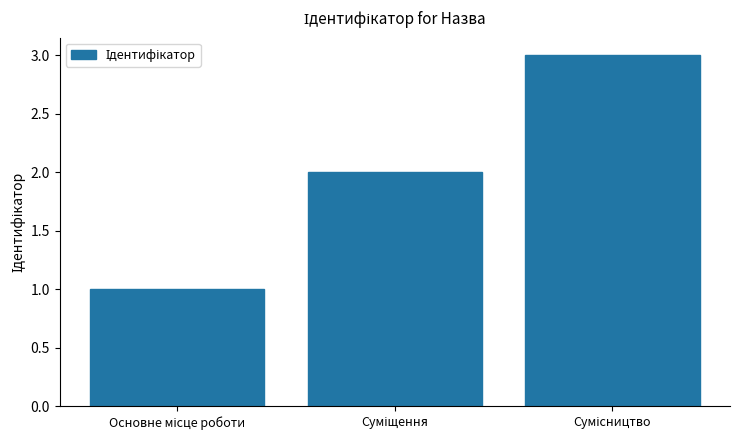

What is the sum of all values?

6